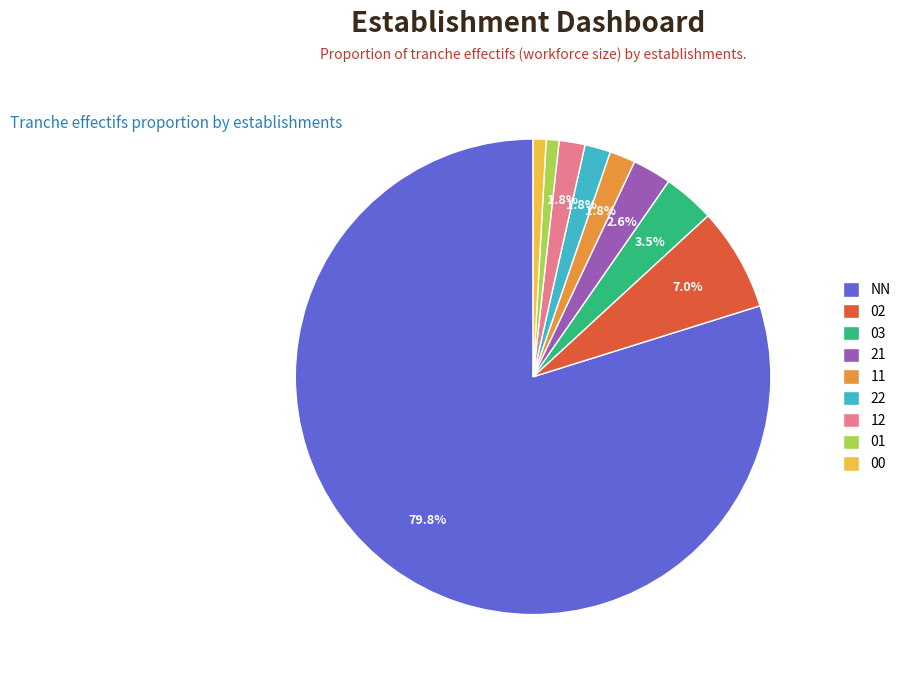

To the nearest percent, what is the difference between the largest and smallest slice percentages?

79%